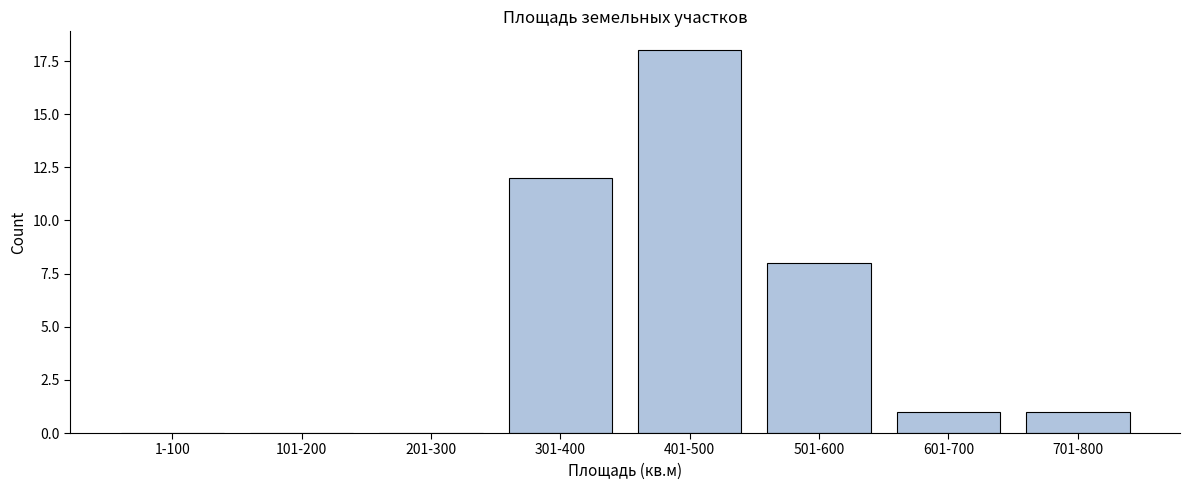

Reading left to right, what are all the values shown in this chart?

1-100=0	101-200=0	201-300=0	301-400=12	401-500=18	501-600=8	601-700=1	701-800=1